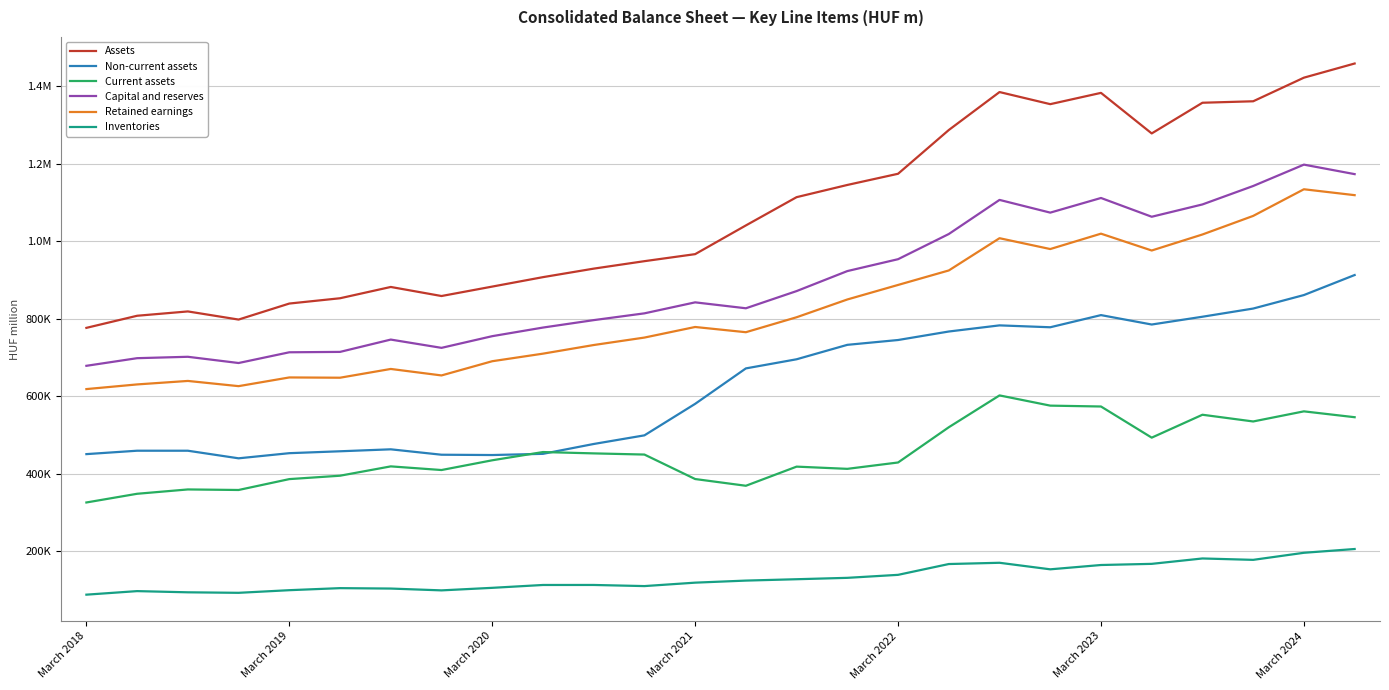

Which series has the largest total across all categories?

Assets